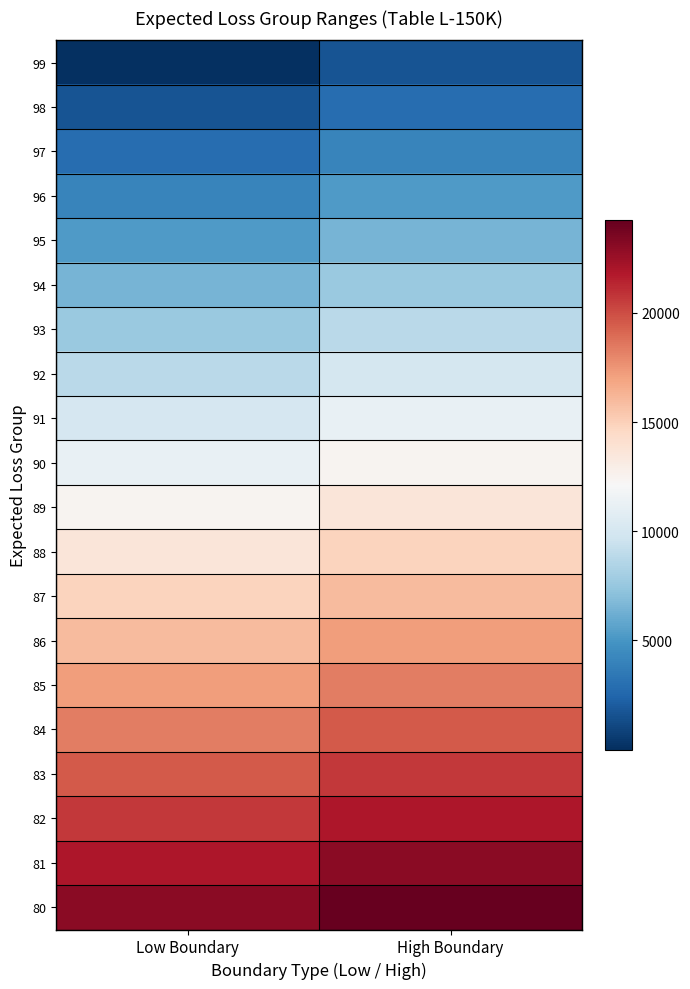

Which series has the largest total across all categories?

80